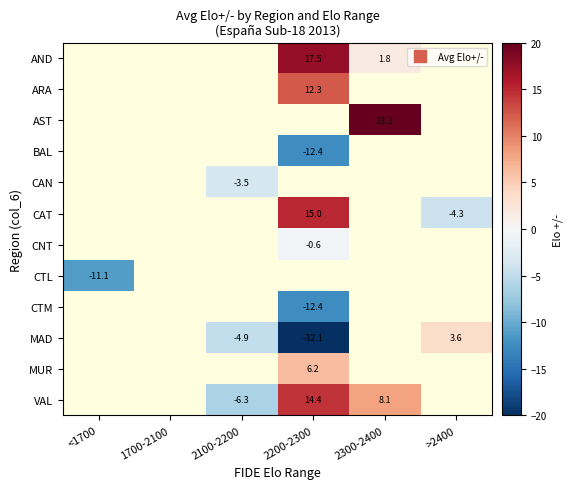

List the labels in order of CTM value, smallest first.

<1700, 1700-2100, 2100-2200, 2200-2300, 2300-2400, >2400